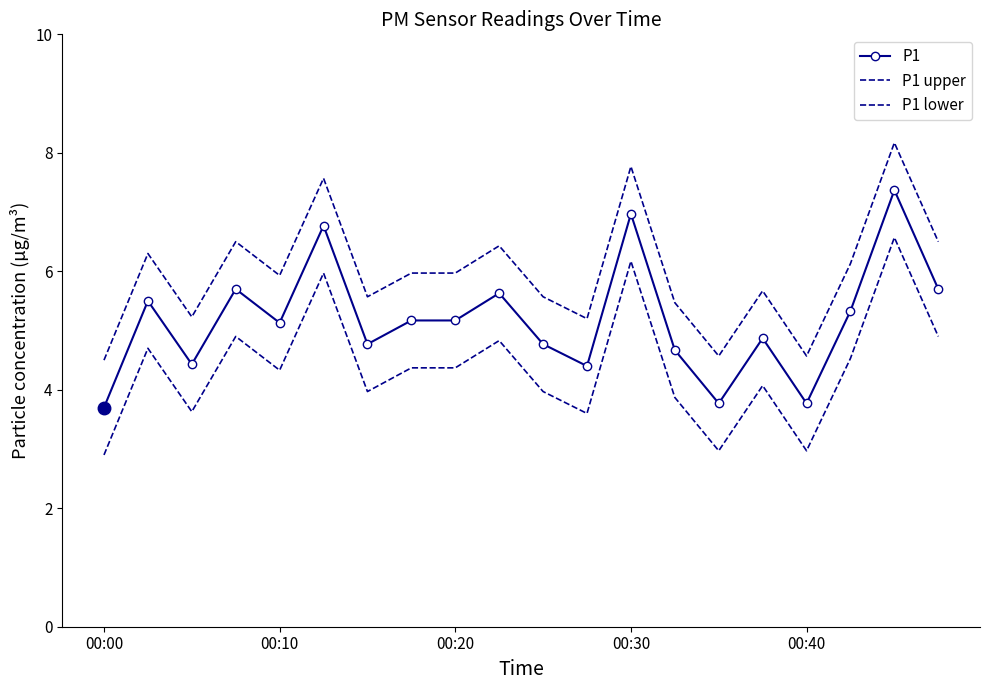

Which category has the highest value in the P1 upper series?

18